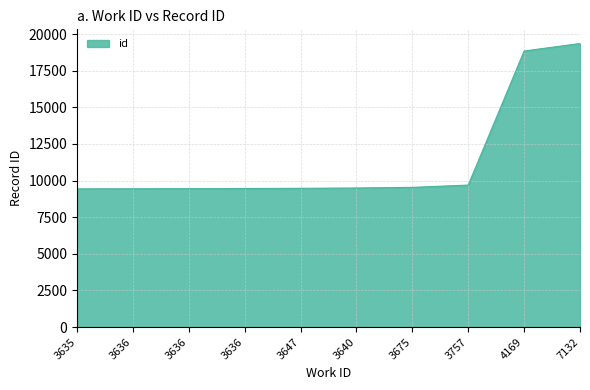

How many values are below 9491?

5